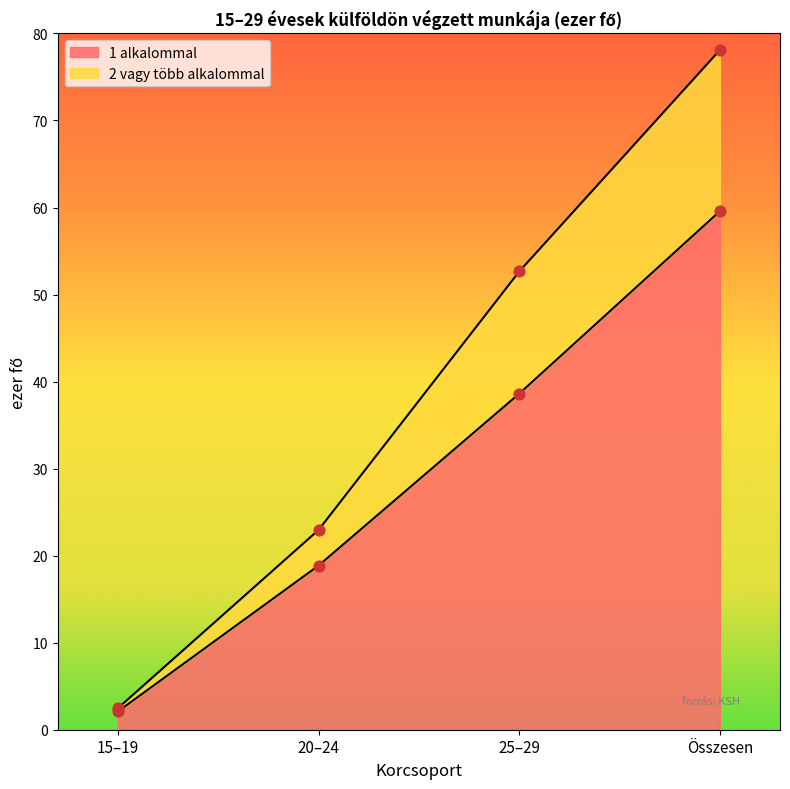

Is the value of 2 vagy több alkalommal at 25–29 greater than the value of 1 alkalommal at 20–24?

Yes